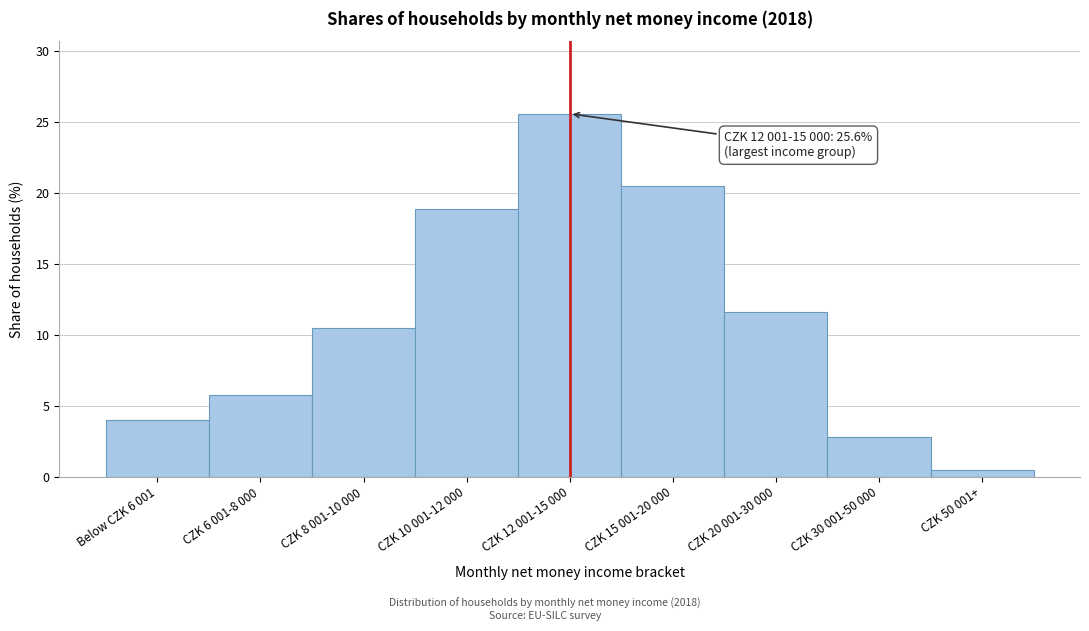

Reading right to left, list all the values displayed in this chart.

0.5	2.8	11.6	20.5	25.6	18.9	10.5	5.8	4.0